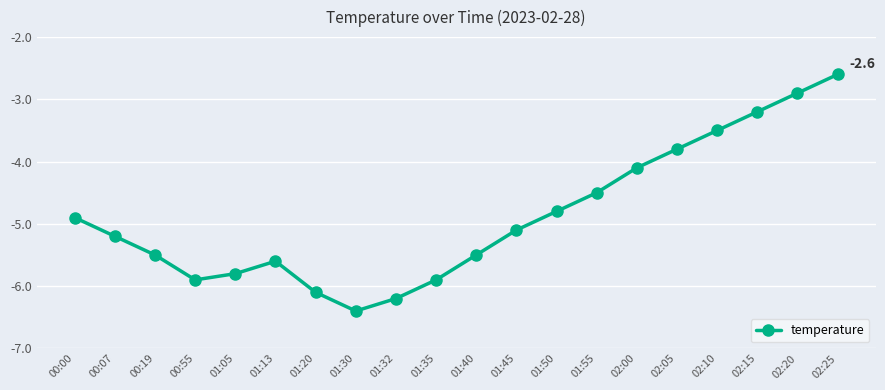

How many distinct data groups are displayed?

1